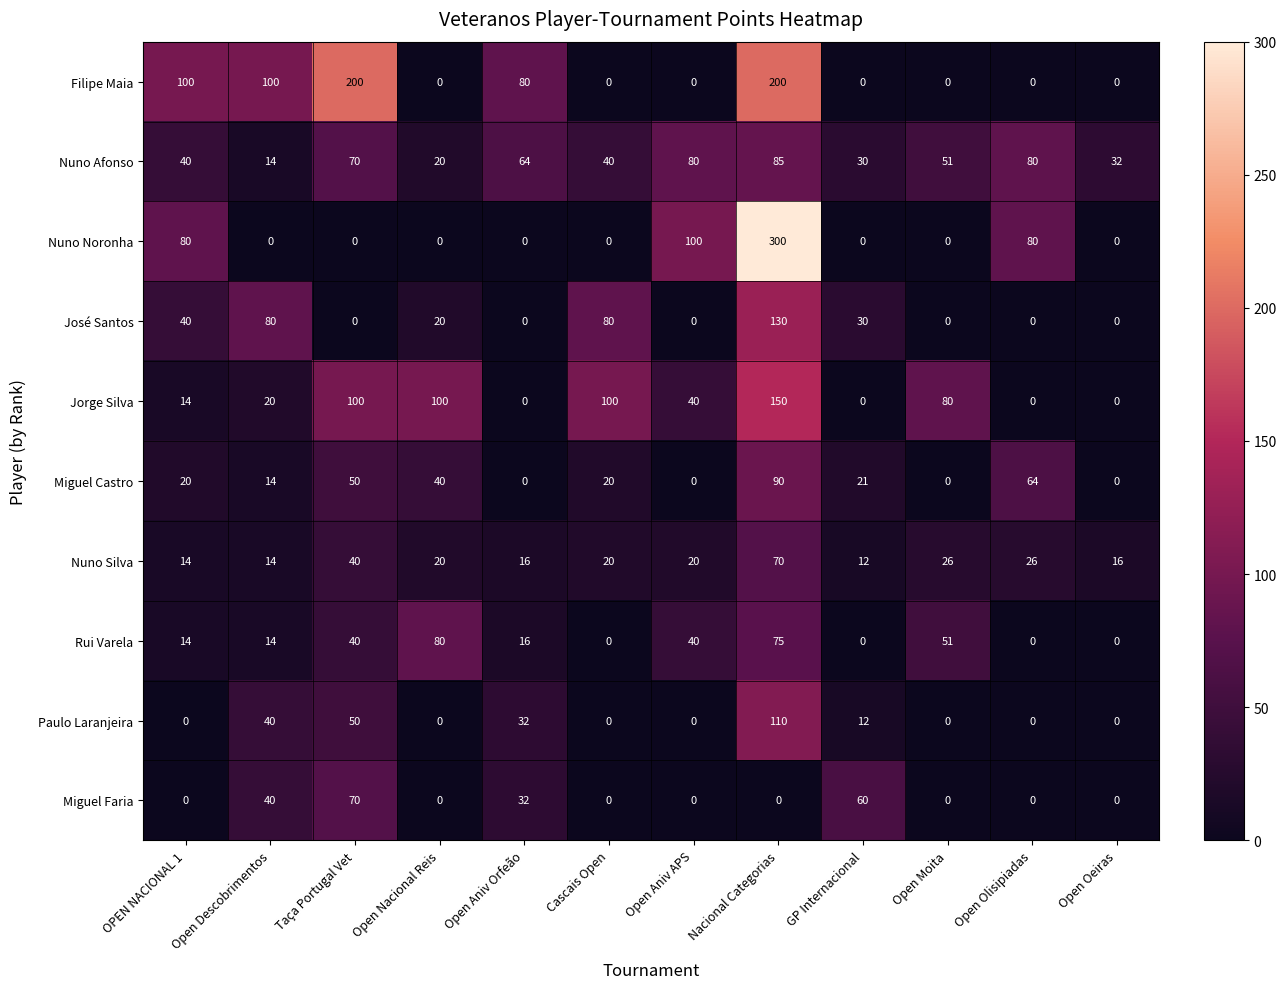

At which category is the sum across all series the highest?

Nacional Categorias